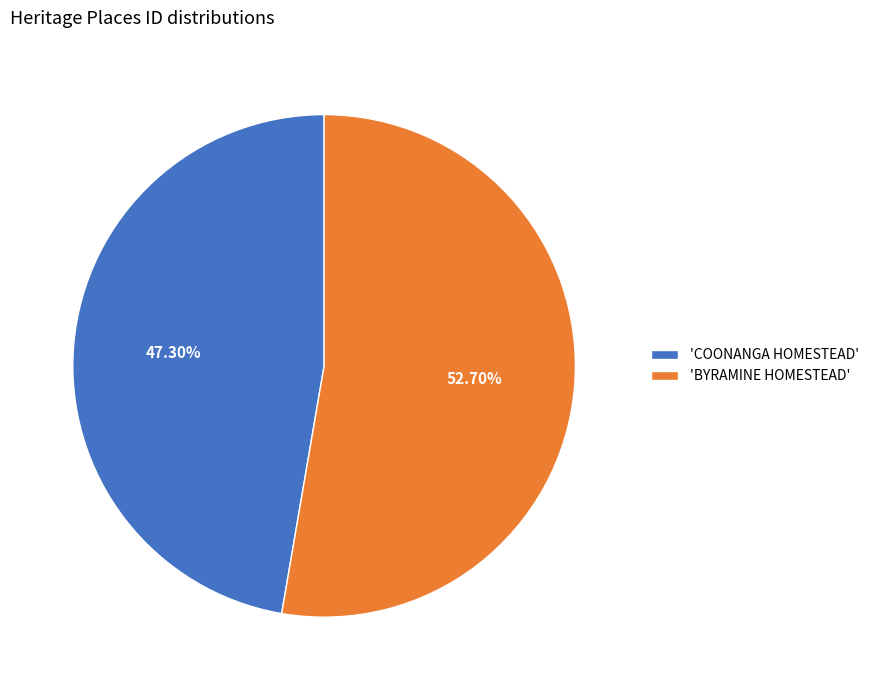

Rank the categories by value from lowest to highest.

'COONANGA HOMESTEAD', 'BYRAMINE HOMESTEAD'